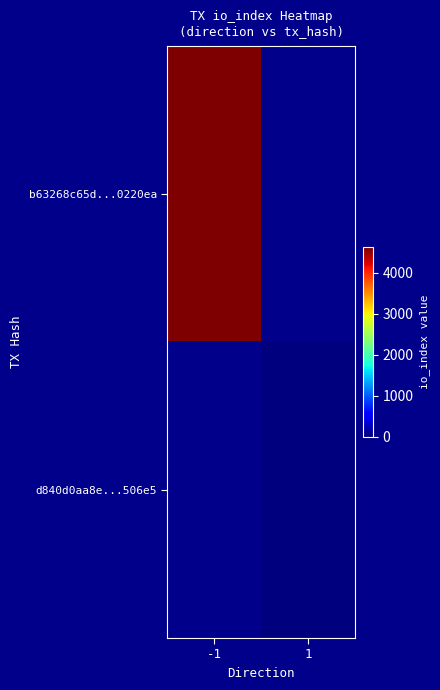

At how many categories does at least one series exceed 1541?

1